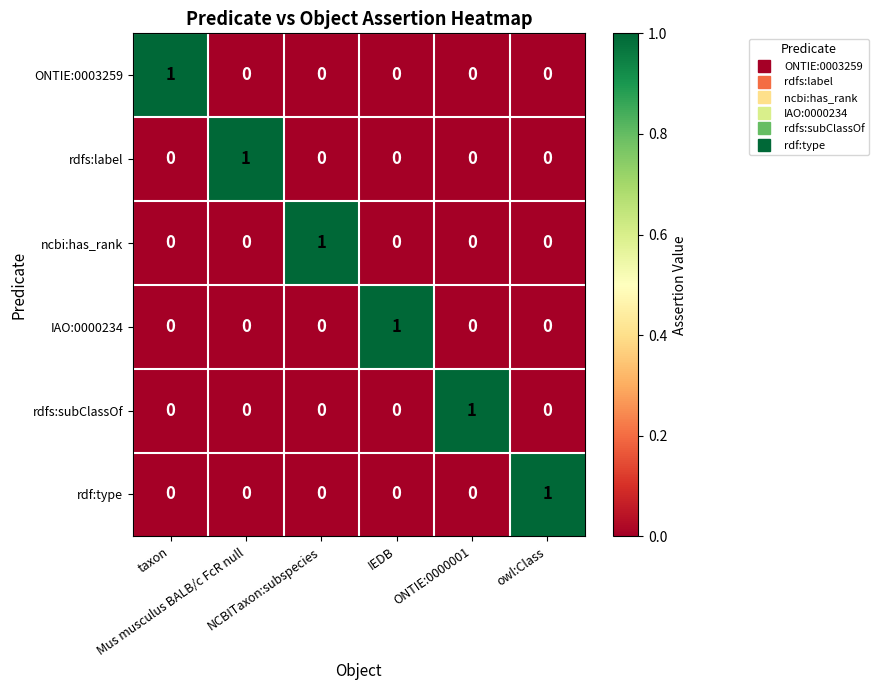

Count the ncbi:has_rank values in the range 0 to 1.

6